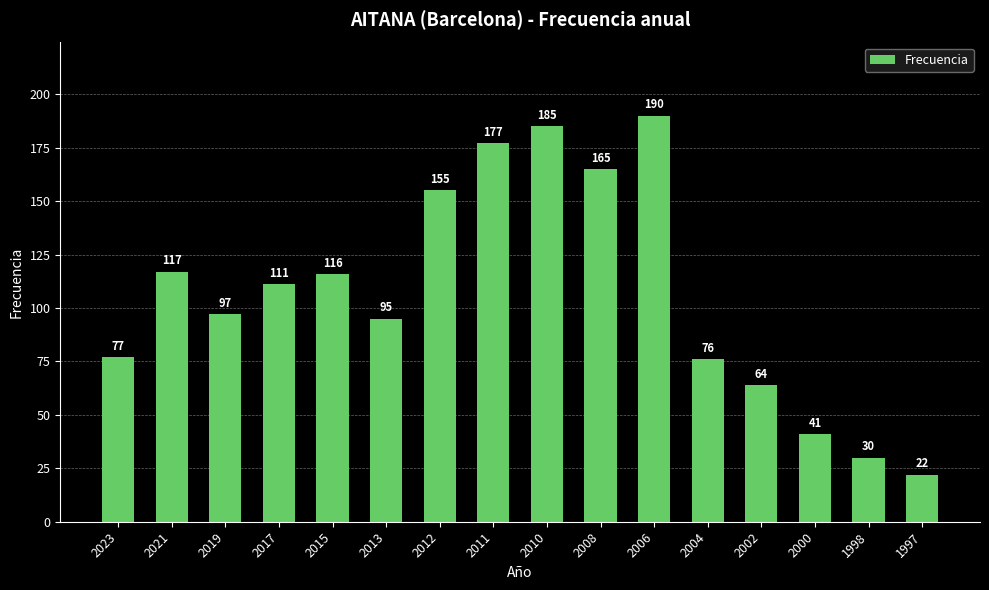

At which label is the value closest to 106?

2017